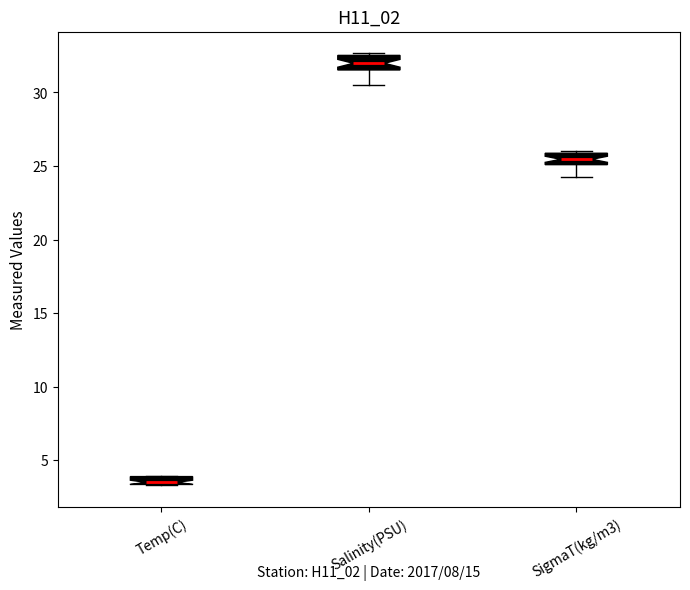

Where is the lower edge of the box for SigmaT(kg/m3) on the y-axis? The values are not printed on the chart, so give them approximately, as read against the axis.

25.0